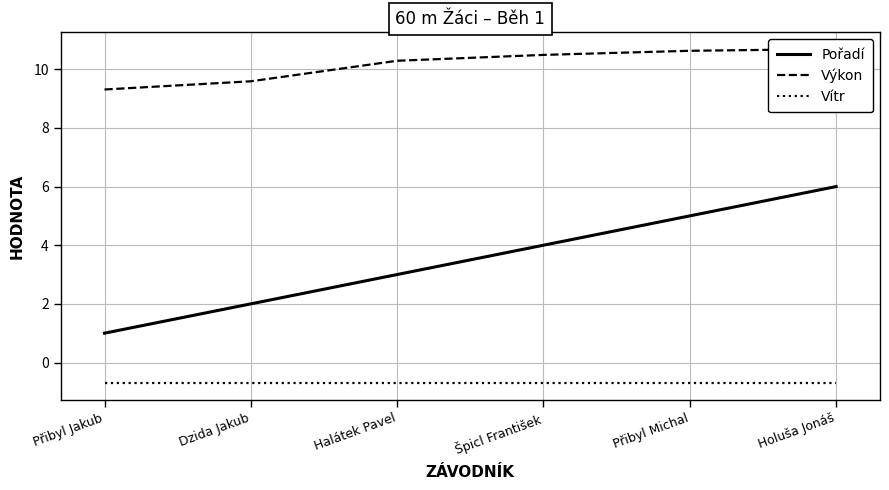

The value of Pořadí at Holuša Jonáš is 10.1. True or false?

False